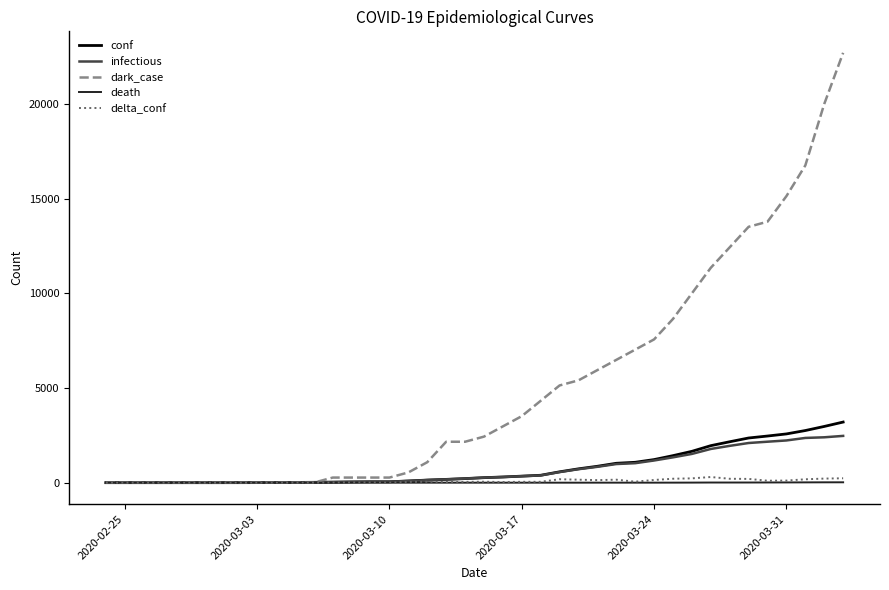

Which series has the widest spread of values?

dark_case